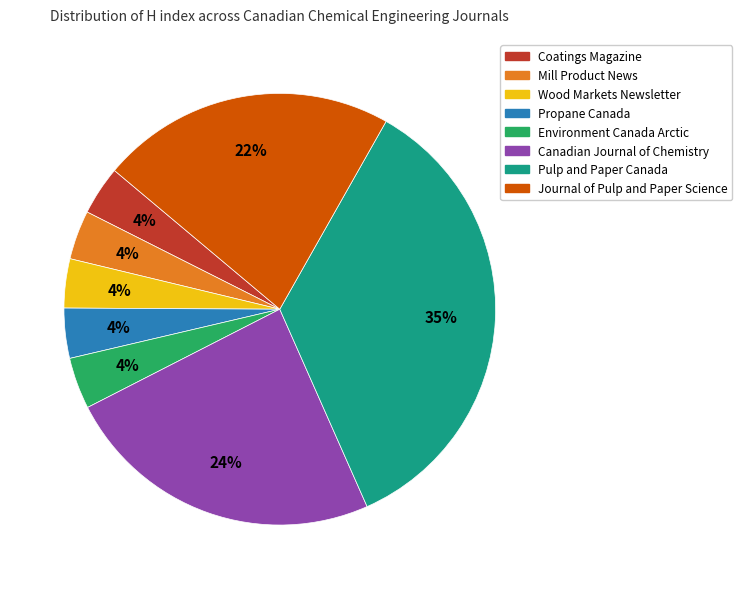

True or false: Propane Canada accounts for 4% of the total.

True